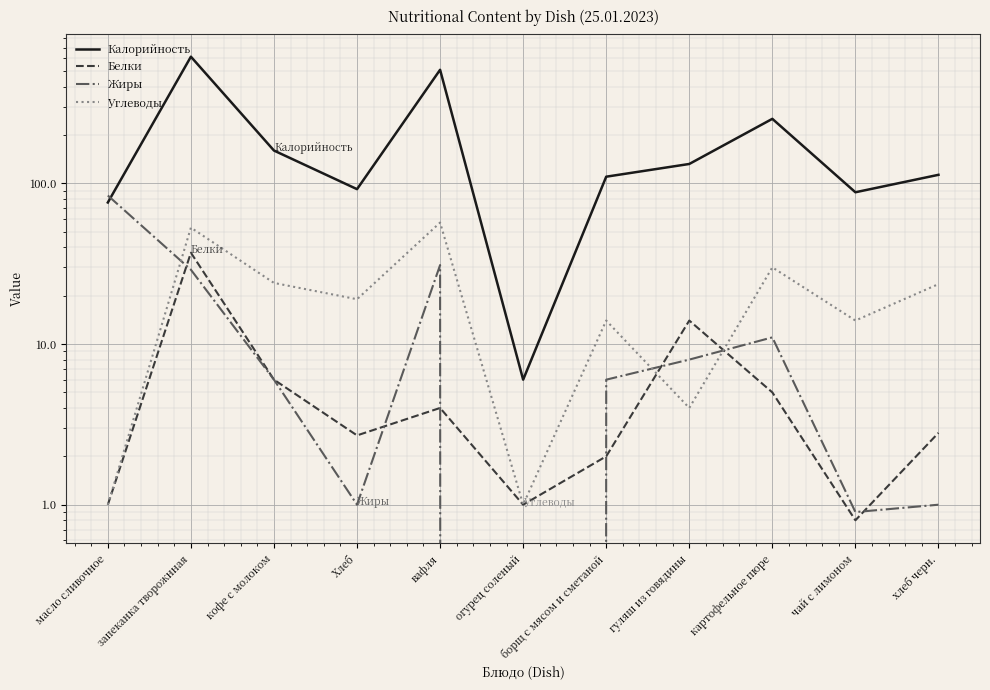

How many values in the Калорийность series are below 113?

5